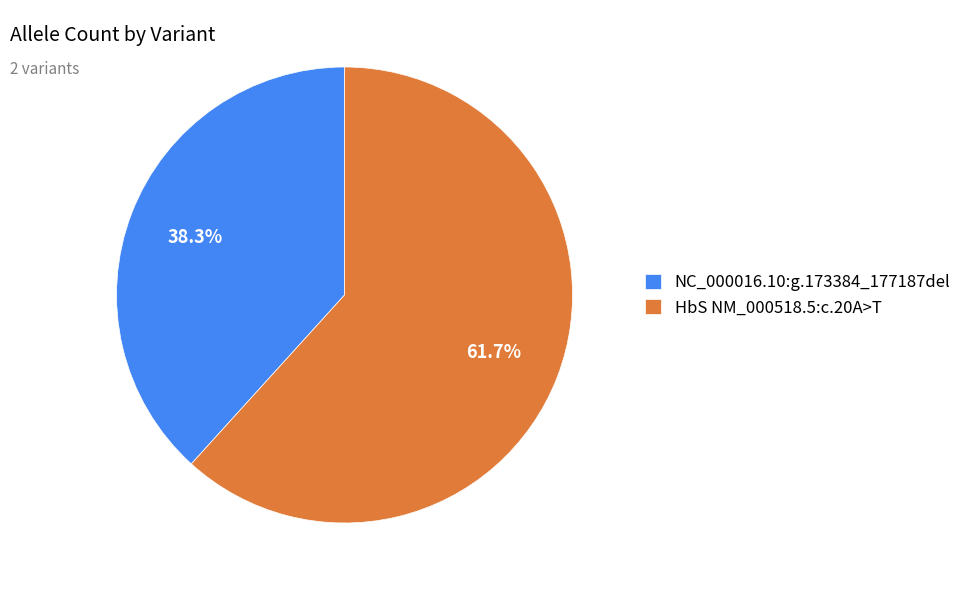

How many slices are in this pie chart?

2